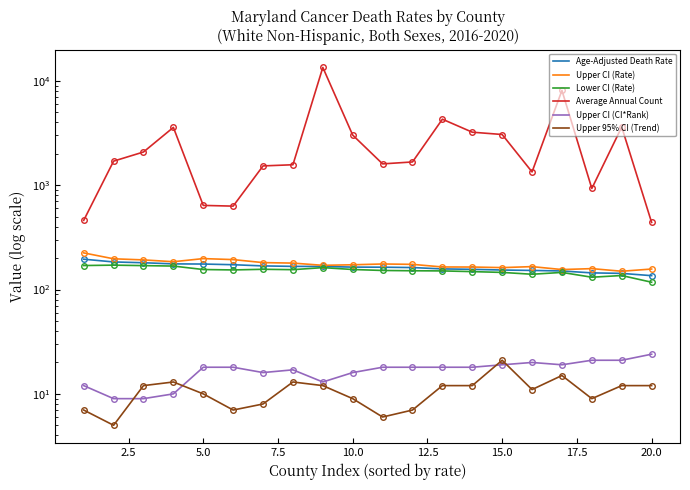

Between 12.5 and 14, which series saw the biggest shift?

Average Annual Count